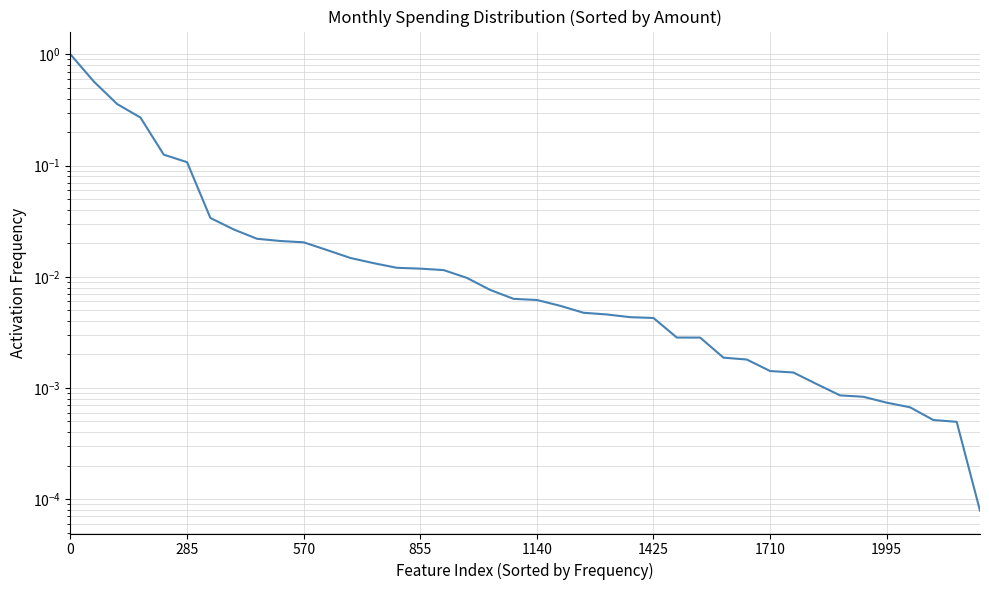

True or false: there are more than 1 points higher than both neighbors.

False